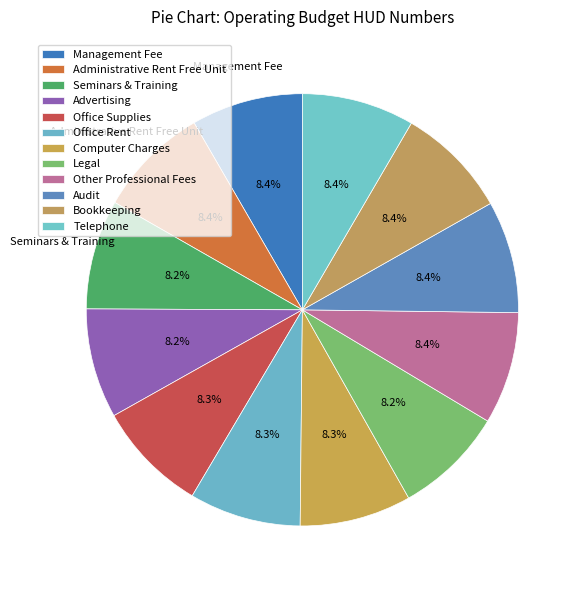

True or false: Office Supplies accounts for 21% of the total.

False